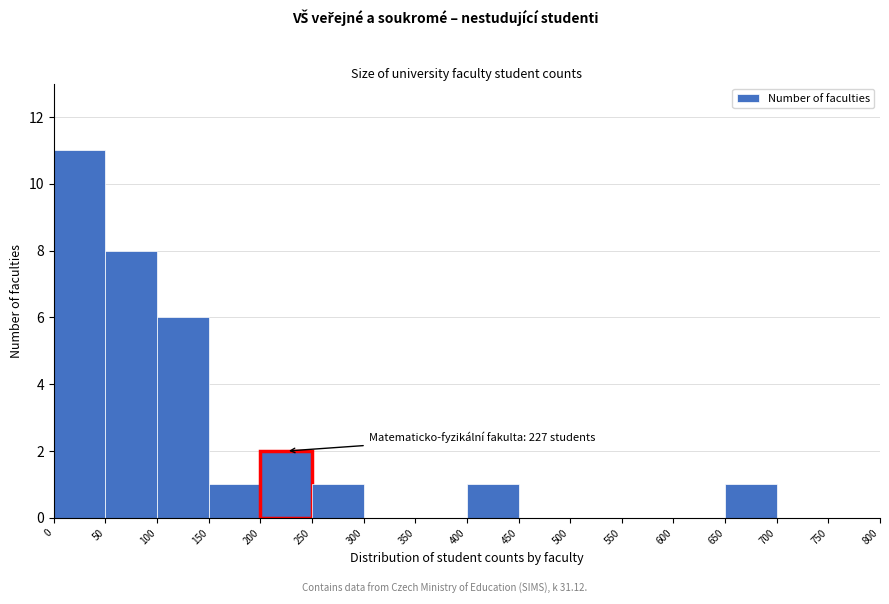

Which range on the x-axis has the tallest bar?

0 to 50